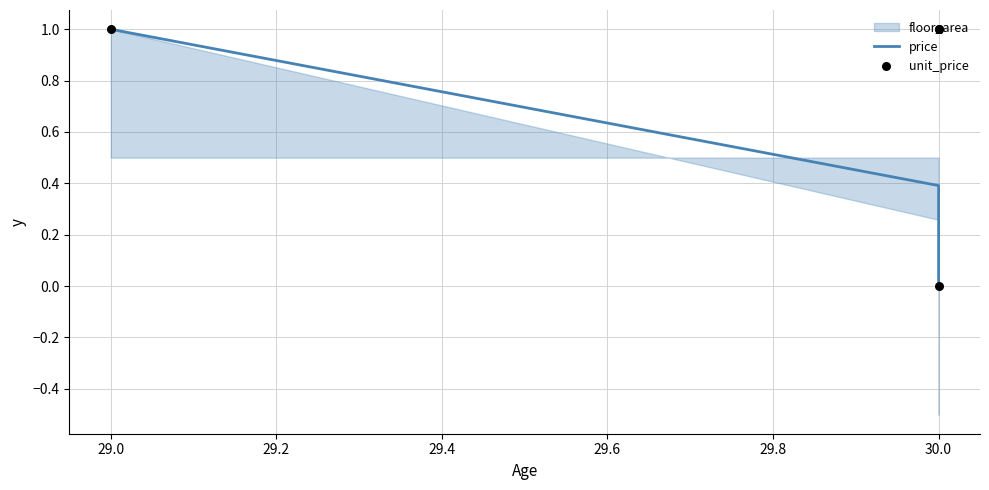

Which series has the largest total across all categories?

unit_price